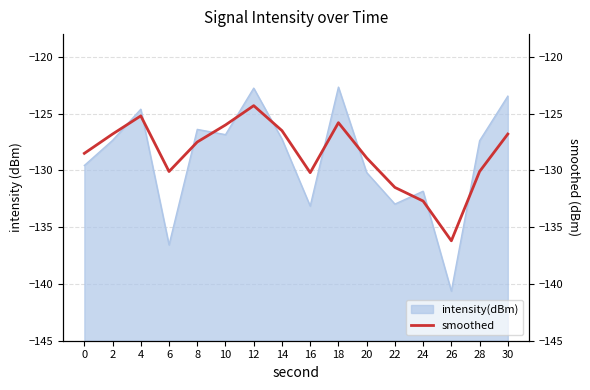

Where is the data nearest to the value -130?

6